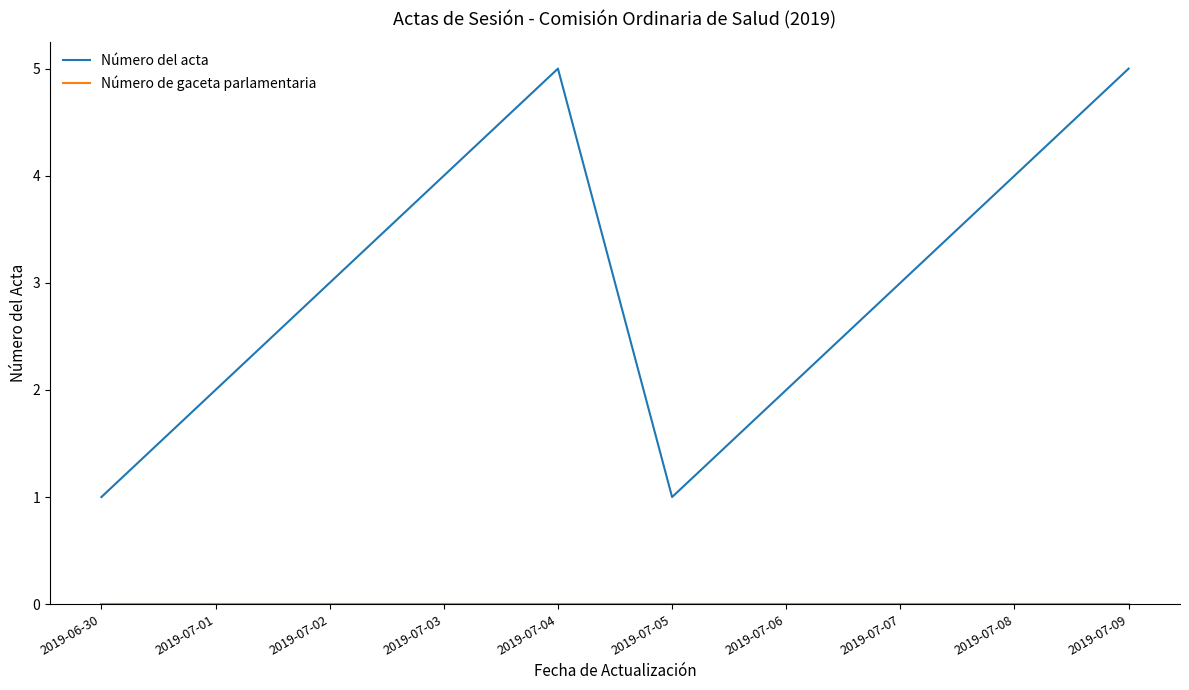

What position from the left is 2019-07-06?

7